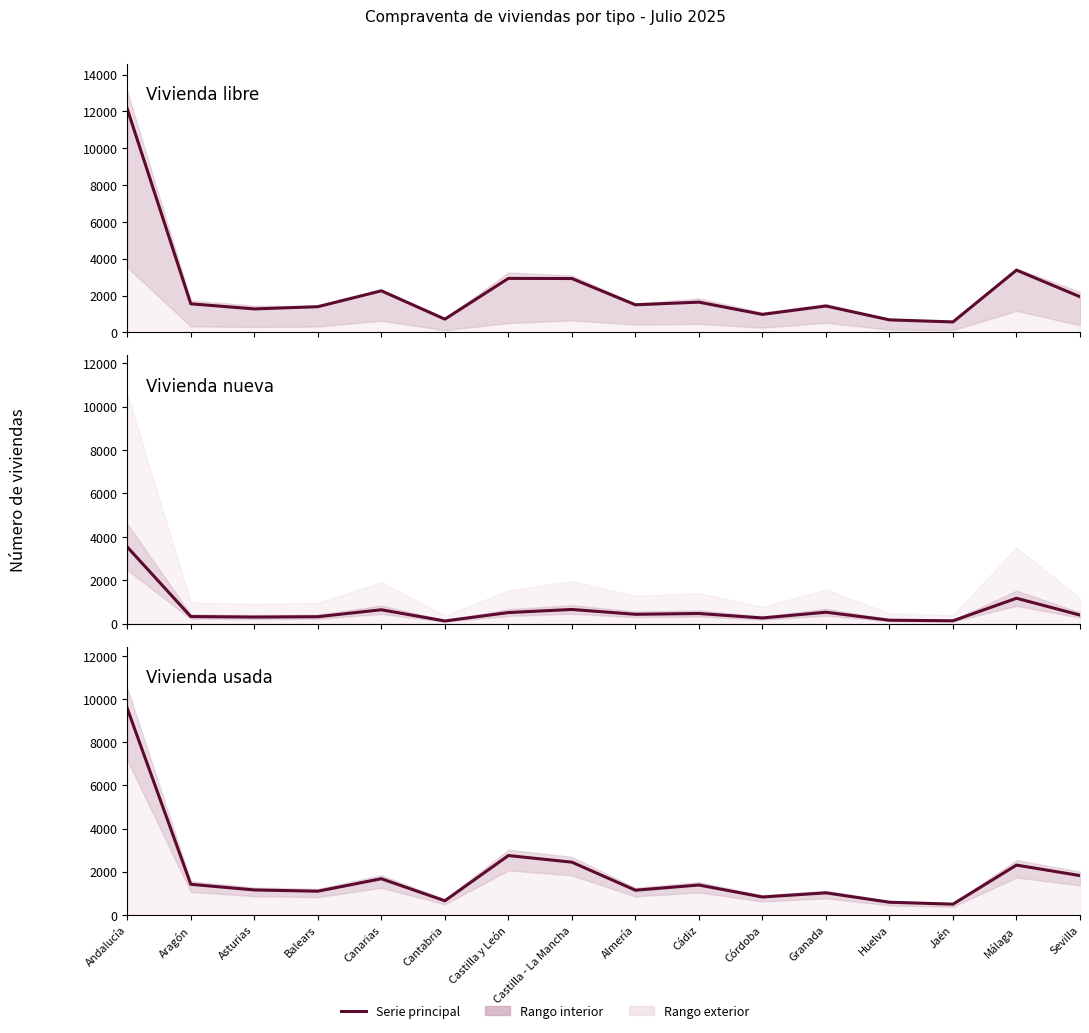

Which series has the largest total across all categories?

Vivienda libre